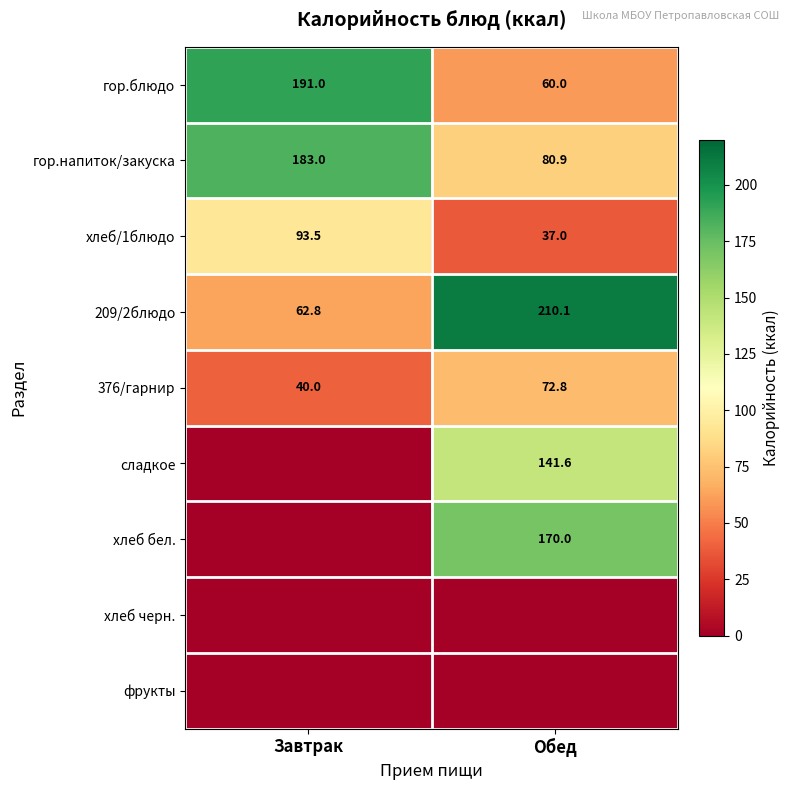

Which has a higher value, Завтрак or Обед?

Завтрак